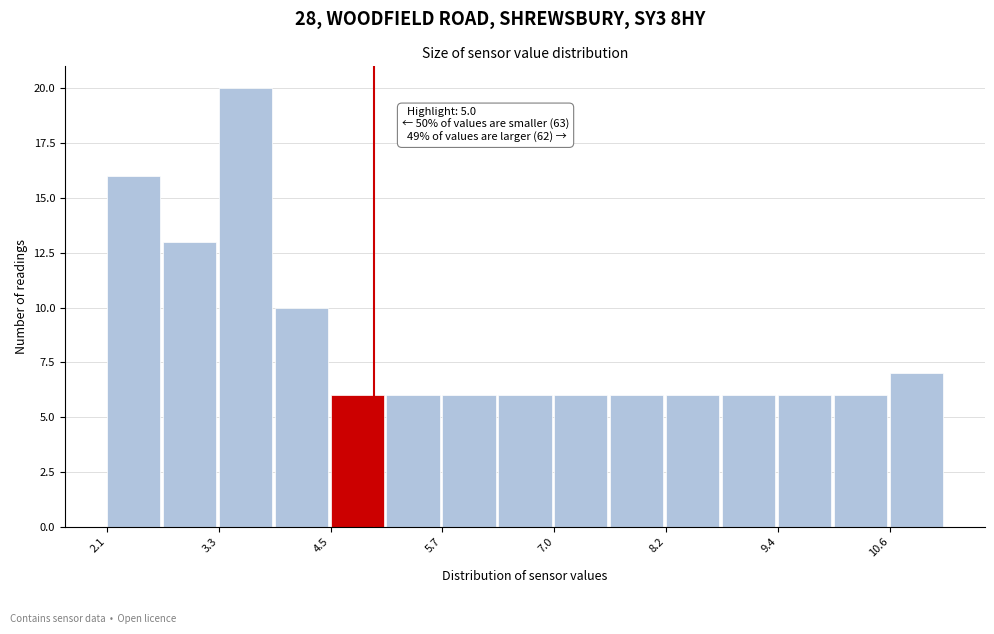

Read against the x-axis, roughly where is the centre of the tallest bar?

3.6